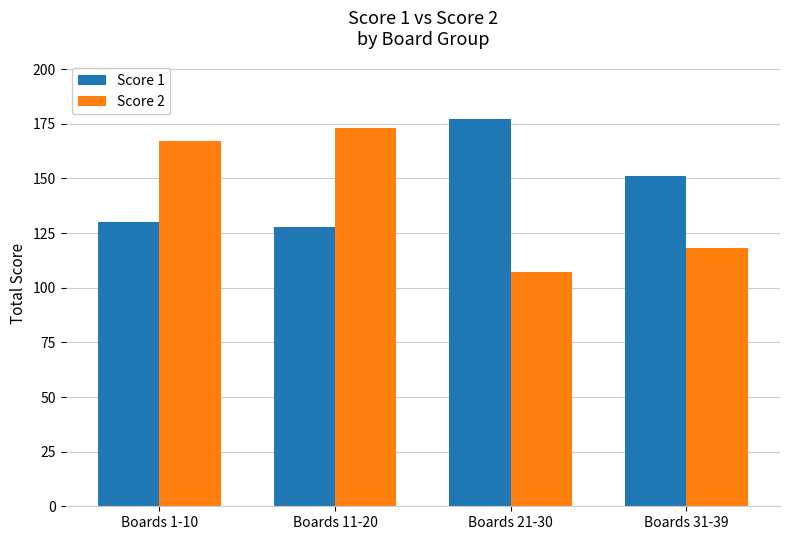

What is the maximum value shown in the chart?

177